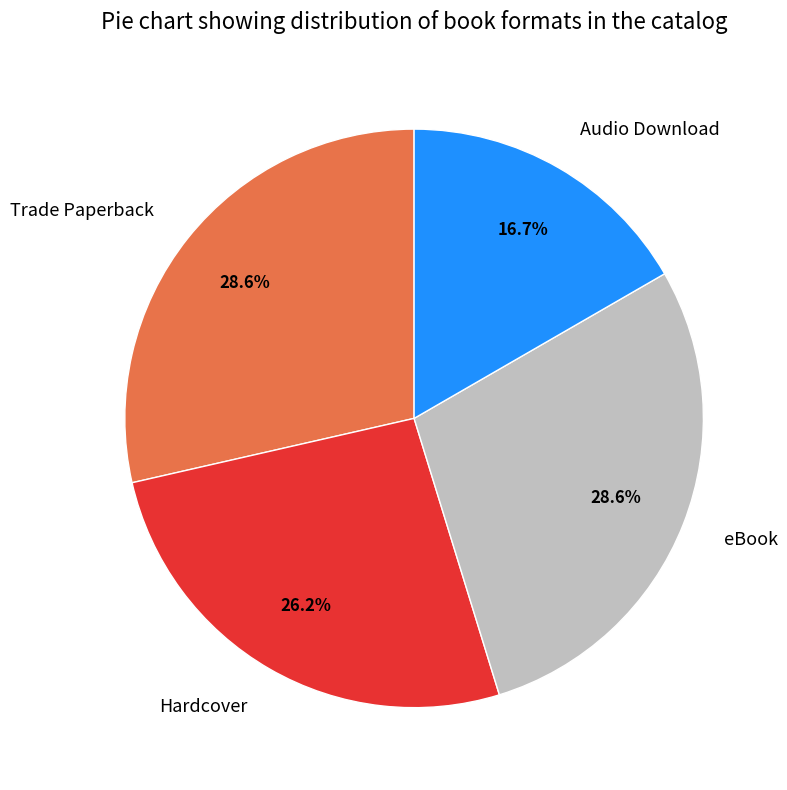

How many segments does this pie chart have?

4